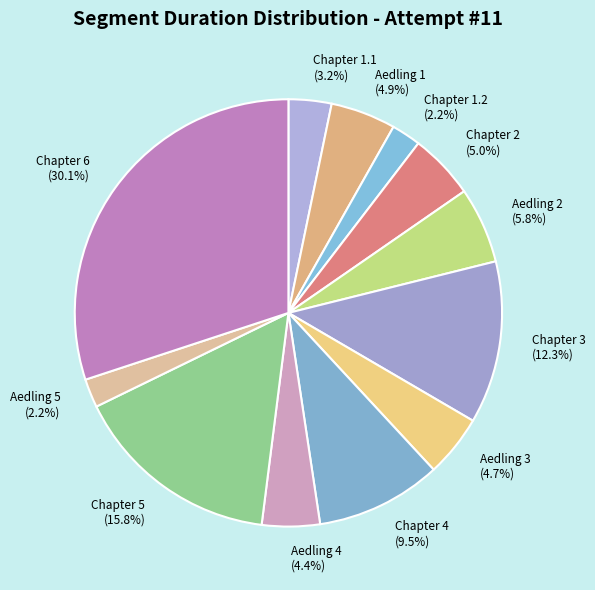

What portion of the pie excludes Aedling 2?

94.2%